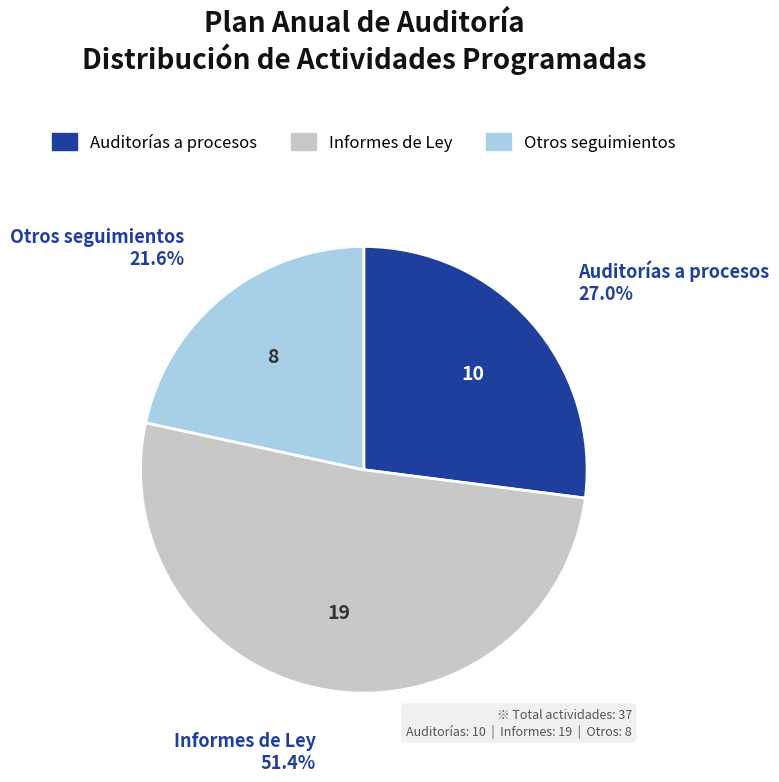

To the nearest percent, what is the average slice percentage?

33%